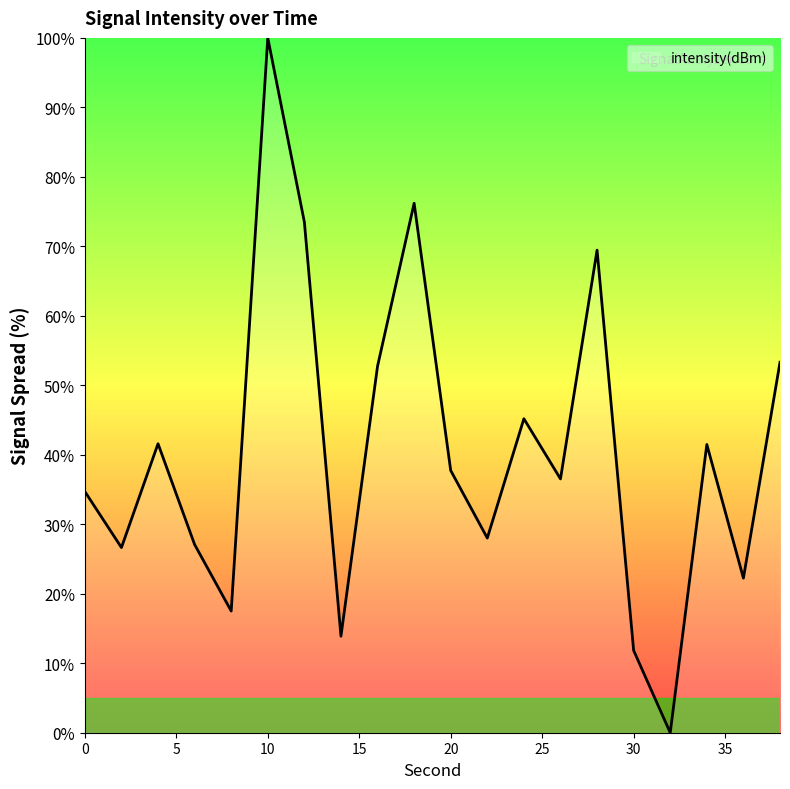

What is the greatest value displayed?

100.0